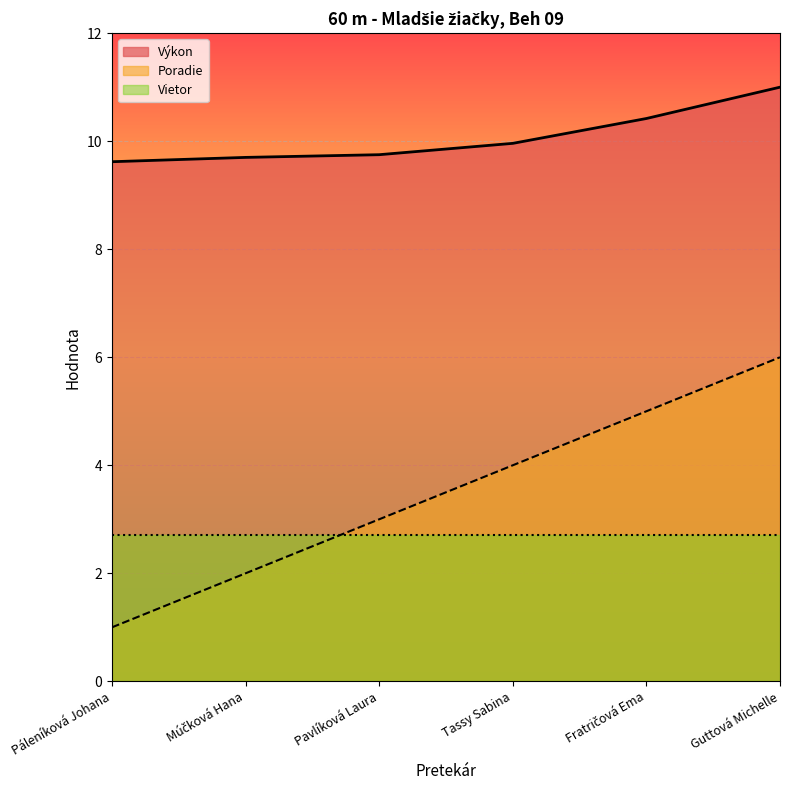

What is the sum of the Poradie values at Fratričová Ema and Múčková Hana?

7.0